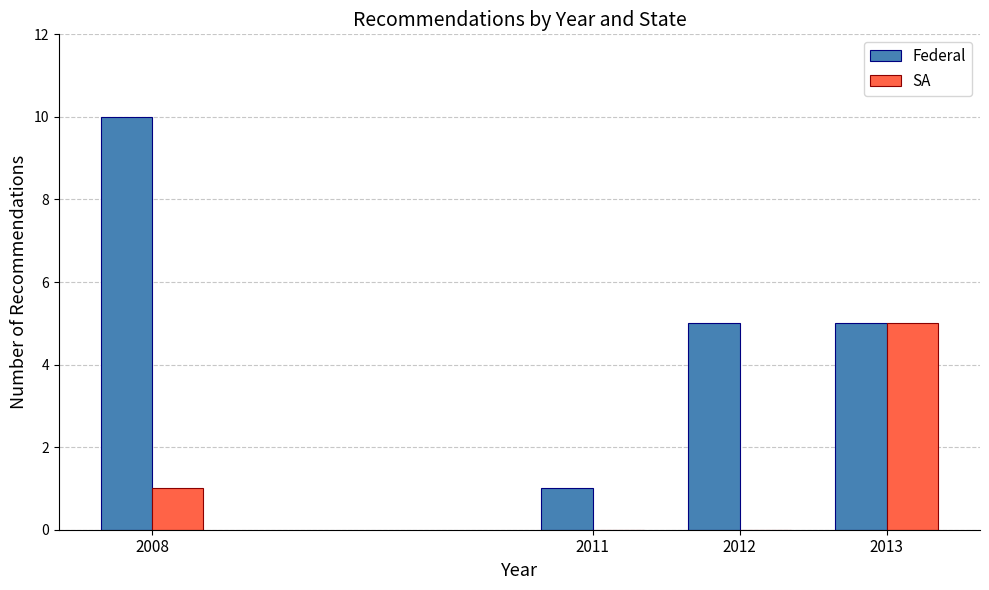

What is the sum of the Federal values at 2013 and 2012?

10